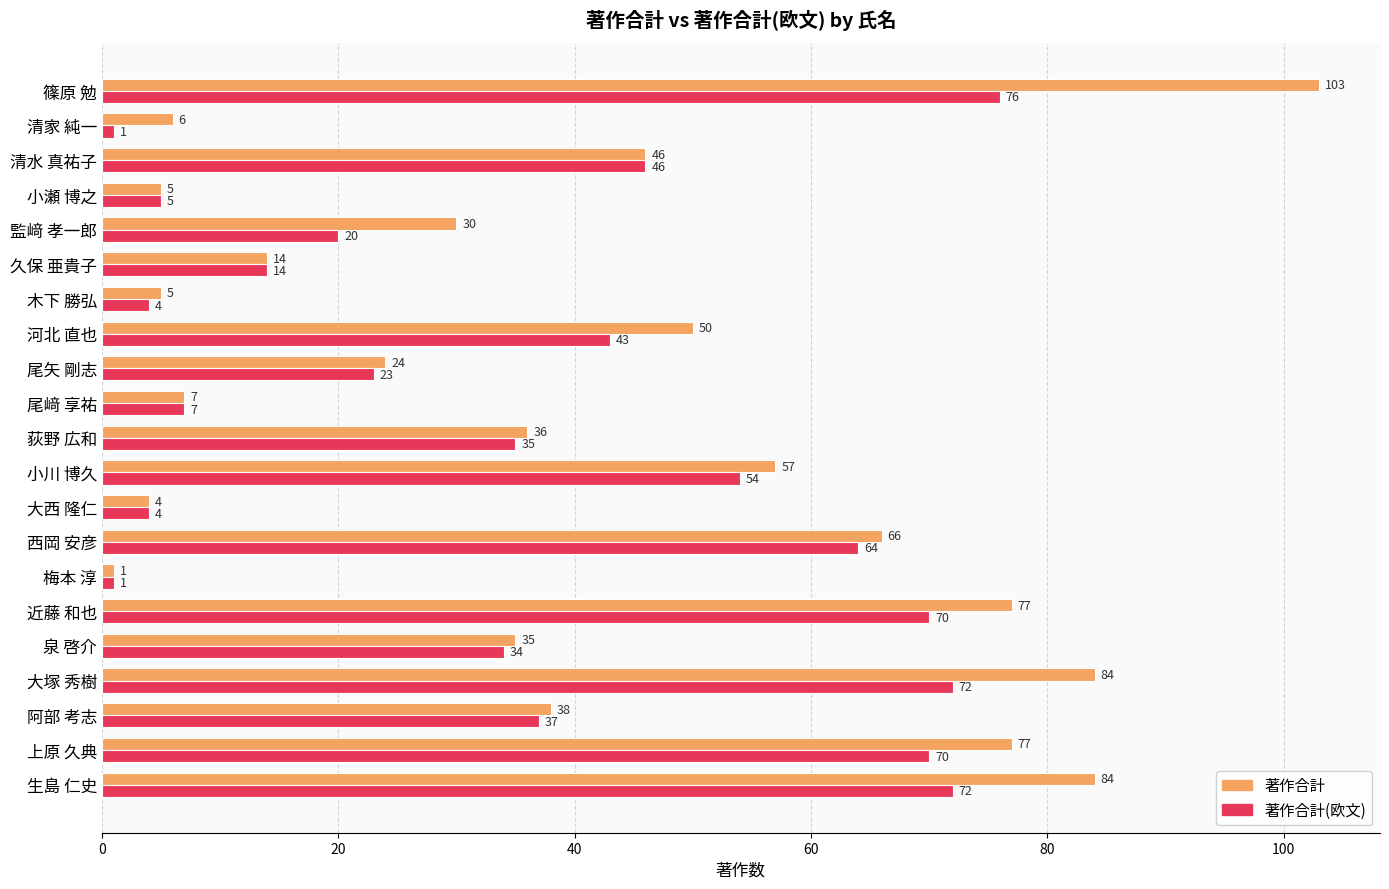

At which label is 著作合計(欧文) closest to 38?

阿部 考志